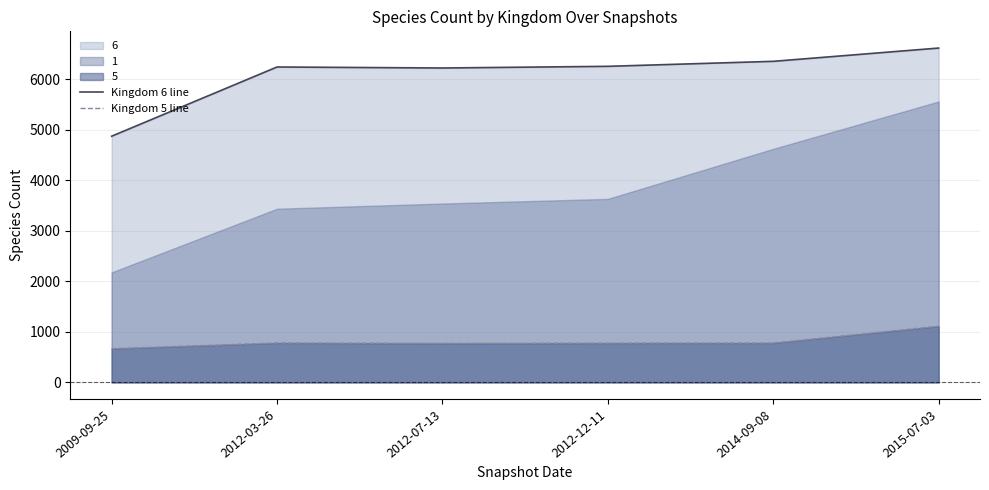

The Kingdom 6 line series shows 6260 at 2012-12-11. True or false?

True